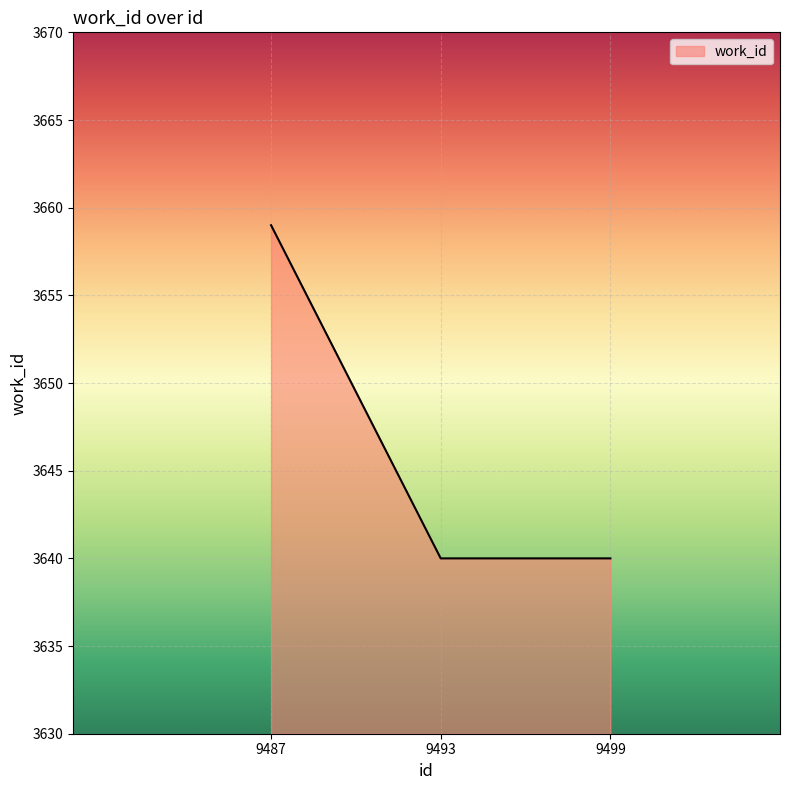

What value does the data have at 9493?

3640